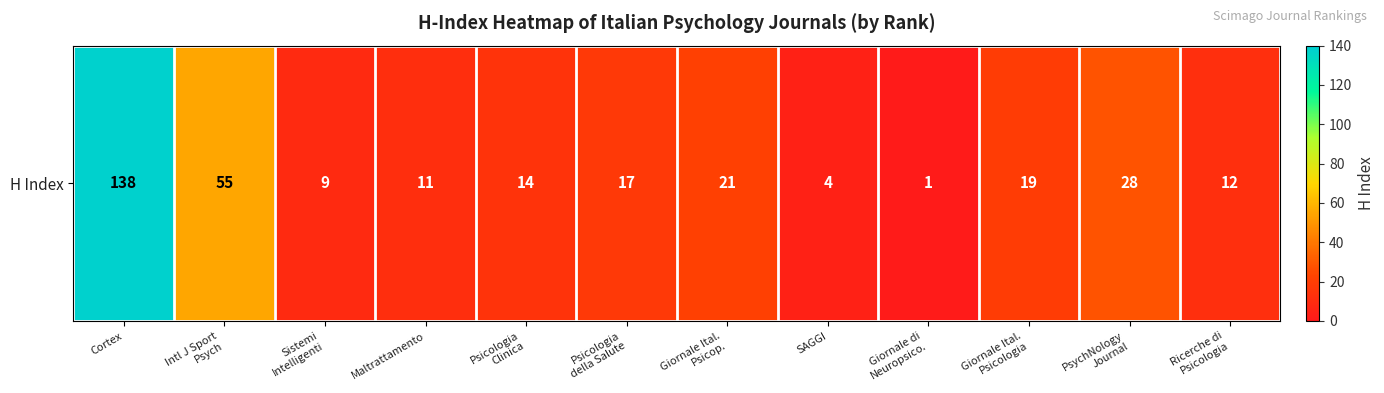

The value at Maltrattamento is 17. True or false?

False